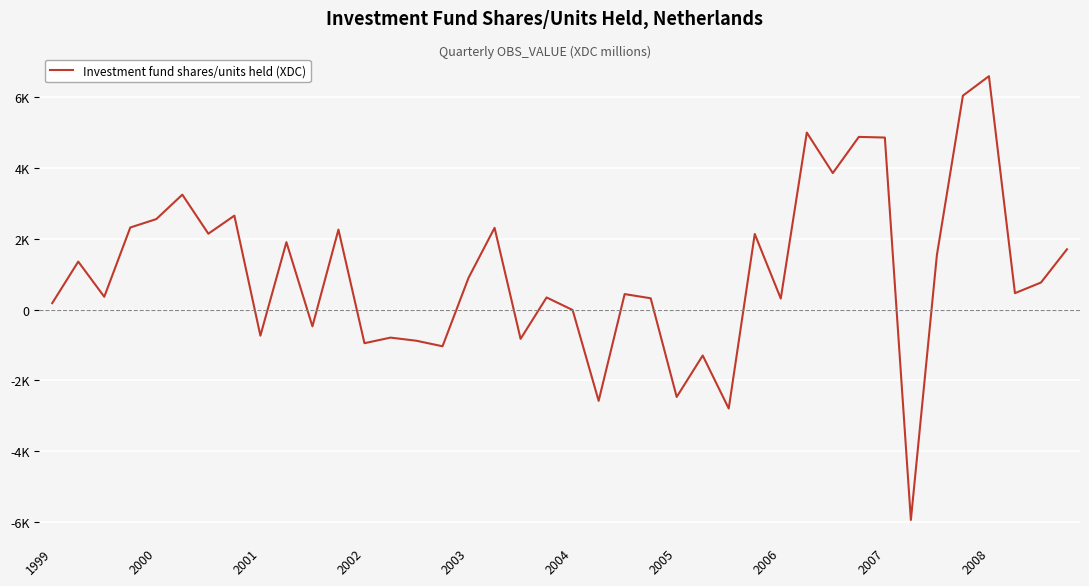

Is this an area chart (filled region under the line)?

No